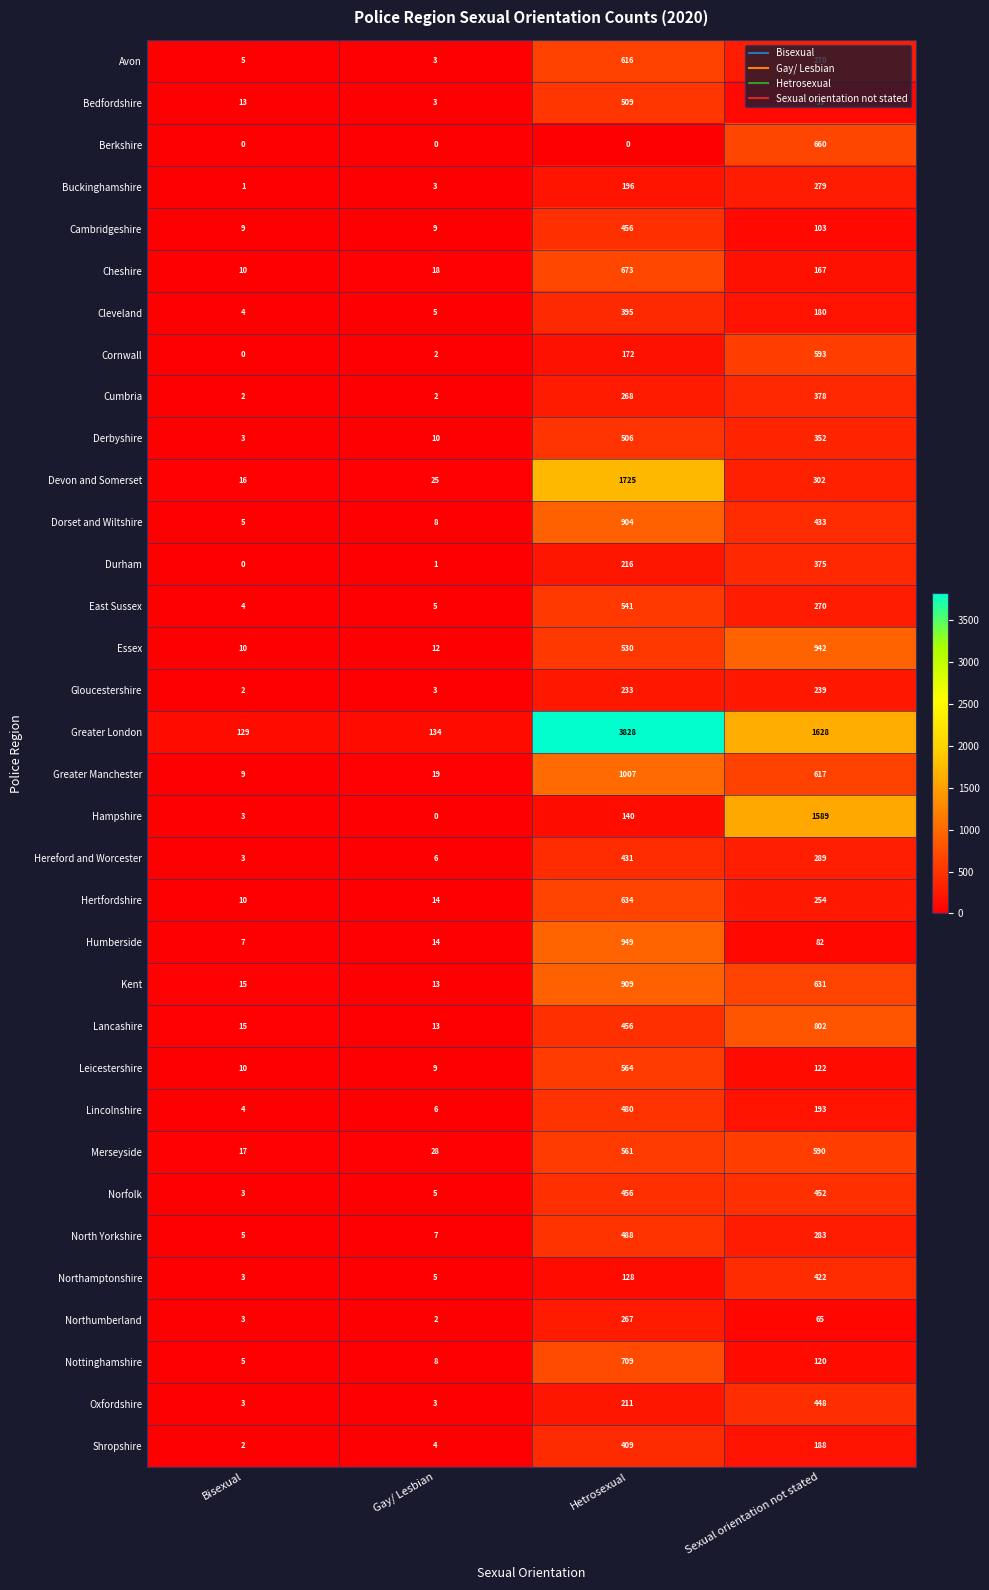

At which category is the sum across all series the highest?

Hetrosexual